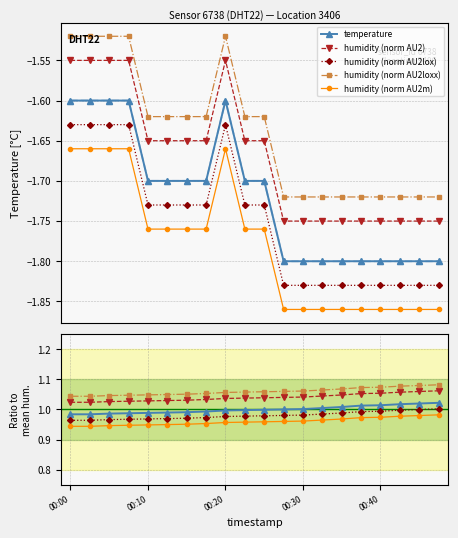

What is the value of the temperature point at the 1st from the left?

-1.6